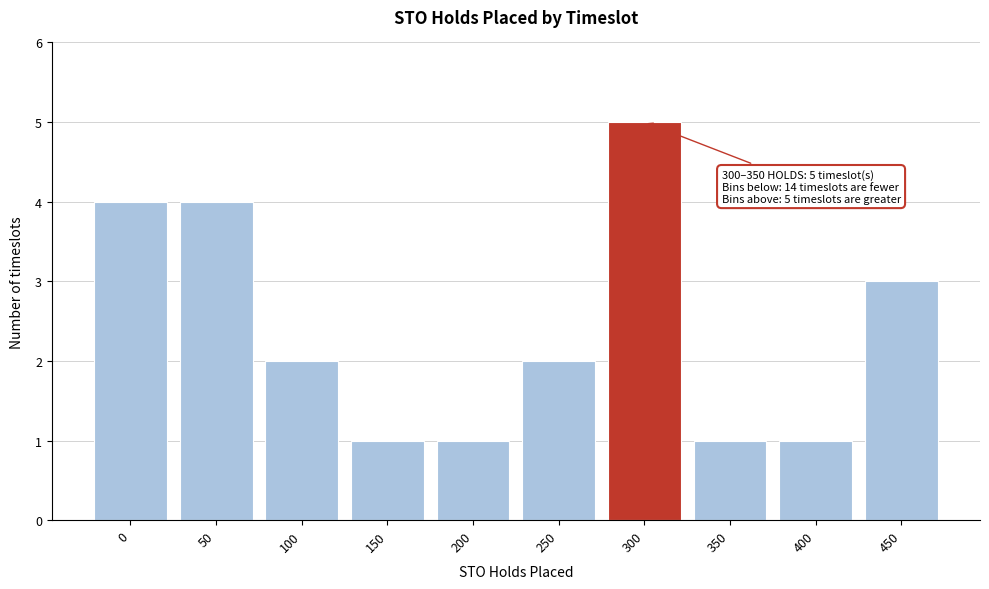

Reading left to right, what are all the values shown in this chart?

4	4	2	1	1	2	5	1	1	3